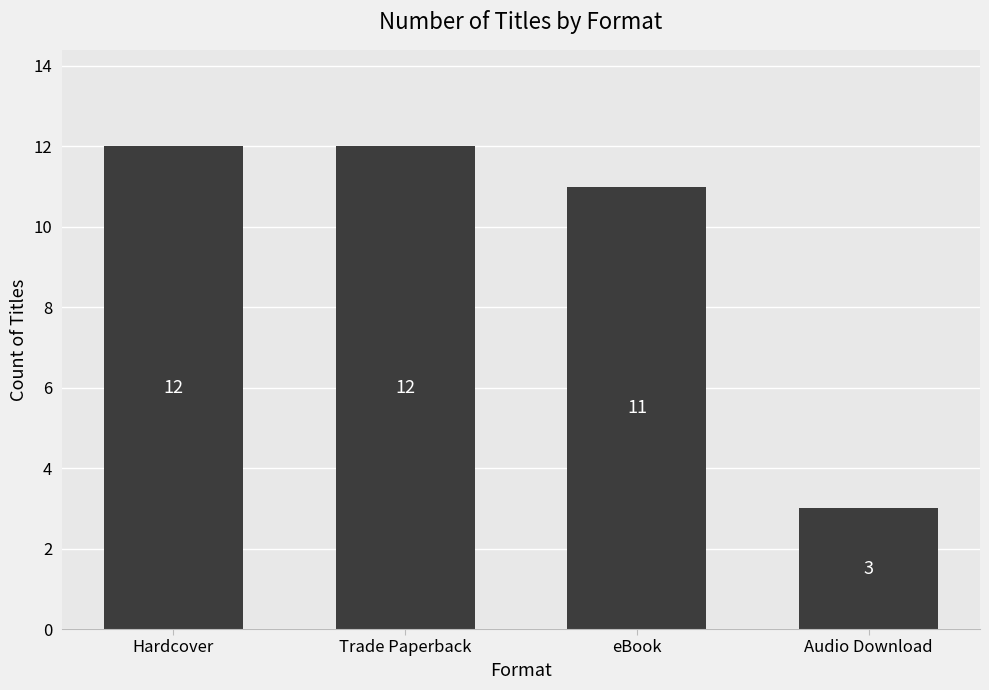

Reading right to left, extract all data points from this chart.

Audio Download=3	eBook=11	Trade Paperback=12	Hardcover=12